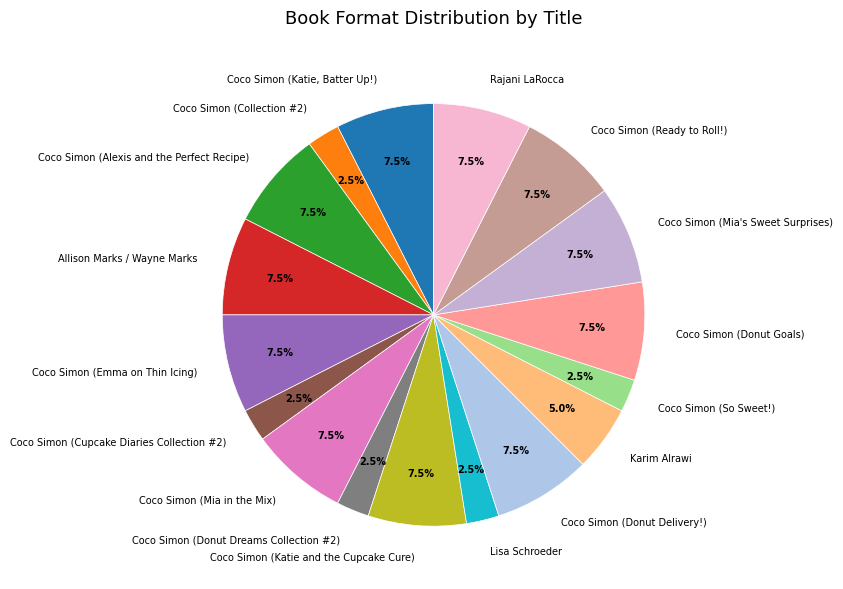

What percentage do Allison Marks / Wayne Marks and Rajani LaRocca together represent?

15.0%